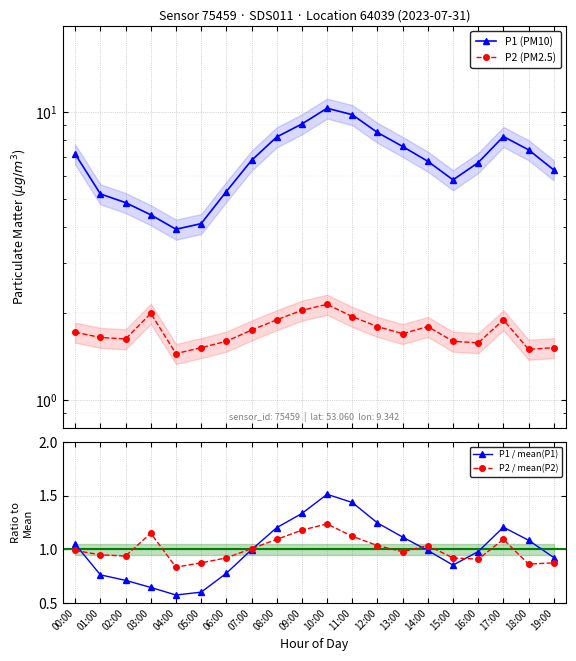

List the series in order of their peak value, lowest first.

P2 / mean(P2), P1 / mean(P1), P2 (PM2.5), P1 (PM10)